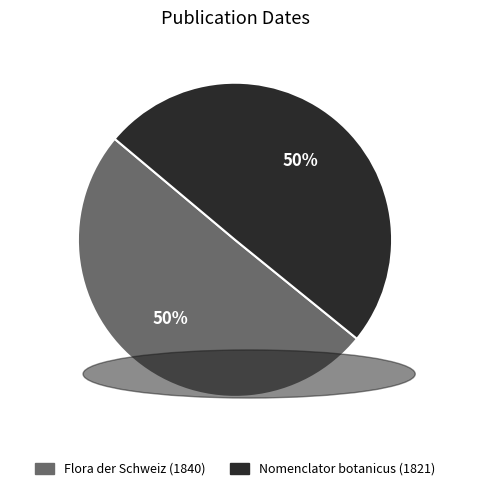

Do Nomenclator botanicus (1821) and Flora der Schweiz (1840) together represent more than half of the pie?

Yes